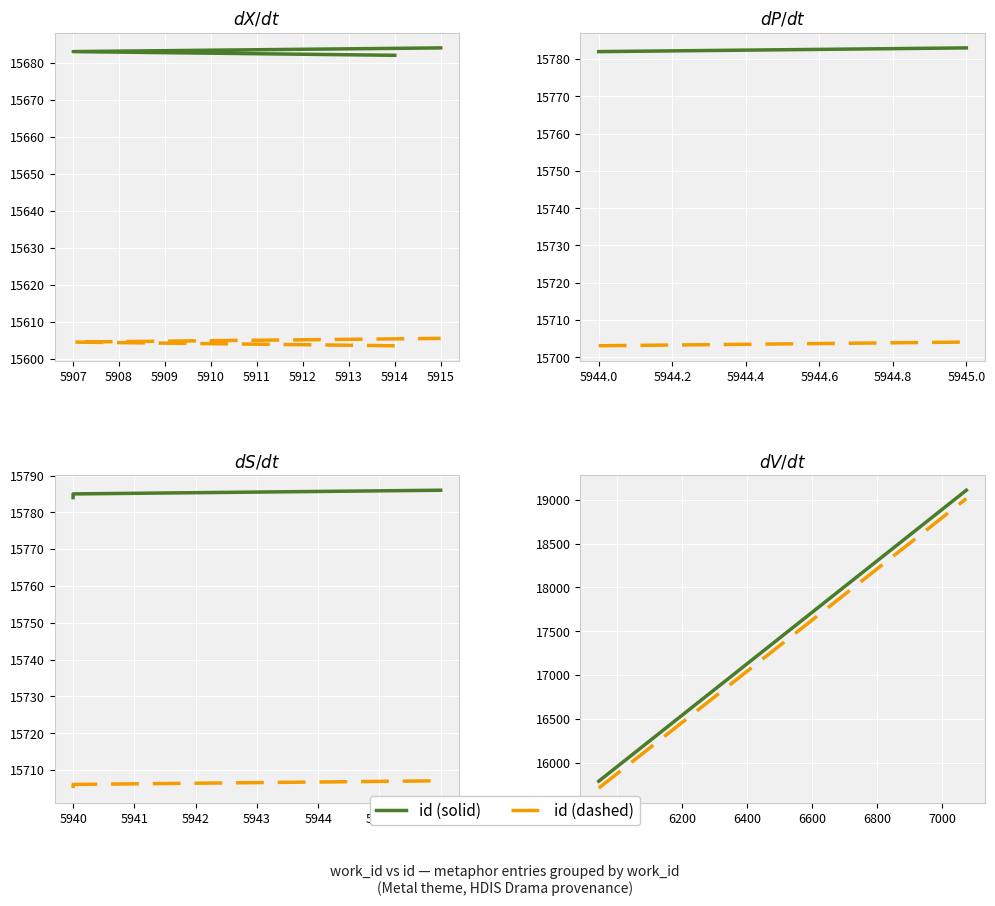

List the series in order of their overall mean, highest first.

id (solid), id (dashed)